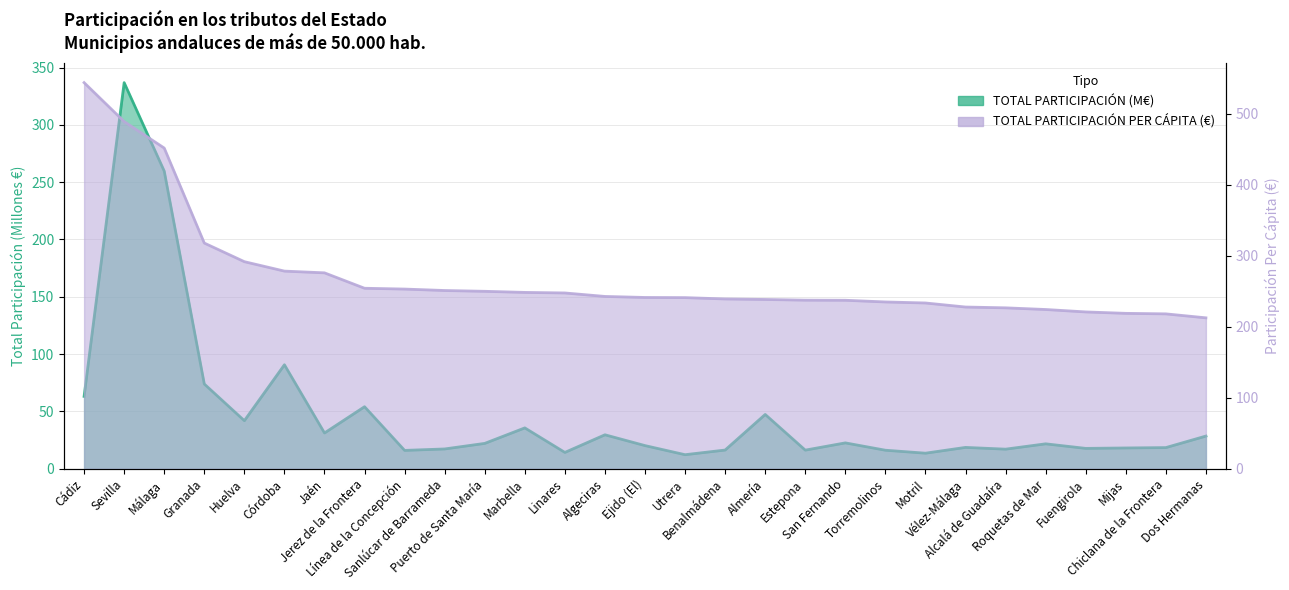

What position from the right is Línea de la Concepción?

21